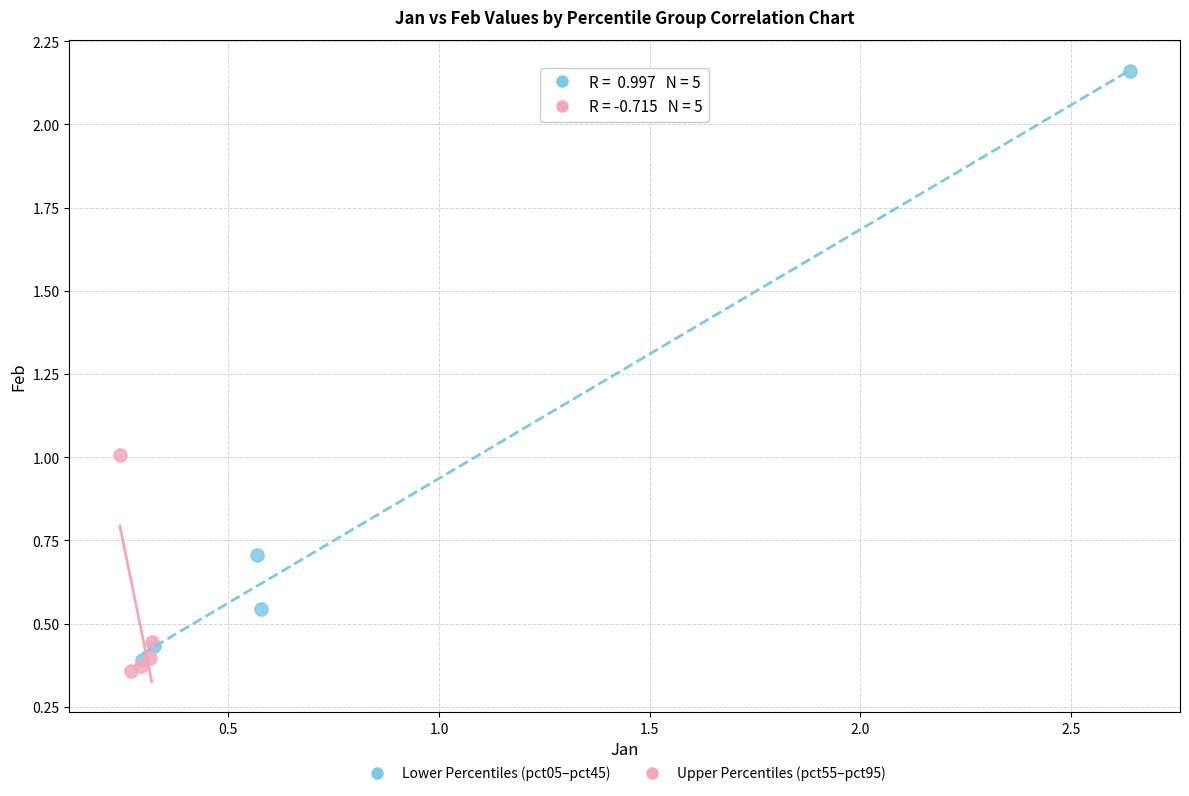

Which series has the widest spread of Y values?

Lower Percentiles (pct05–pct45)